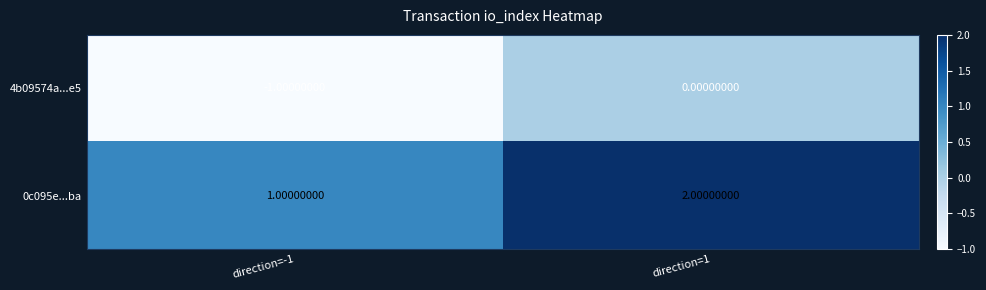

At which category is the sum across all series the highest?

direction=1